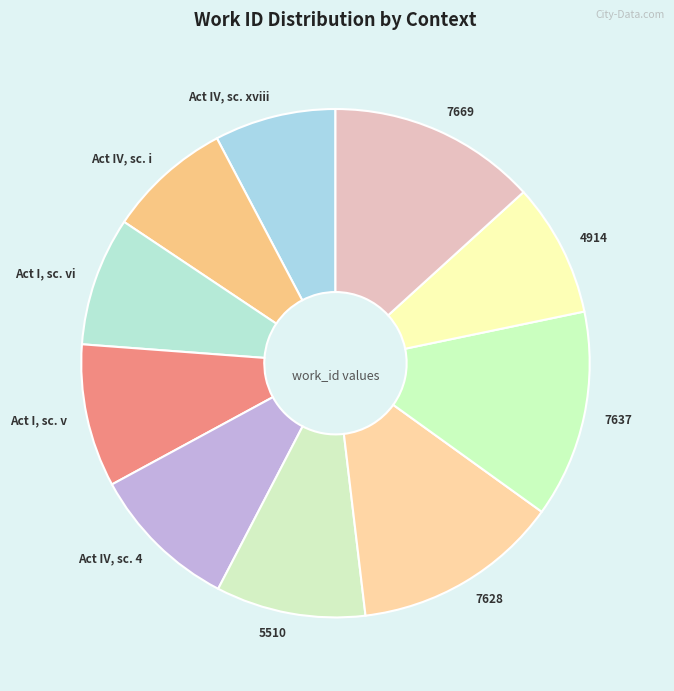

Combined, do 7628 and Act IV, sc. 4 account for over 50%?

No